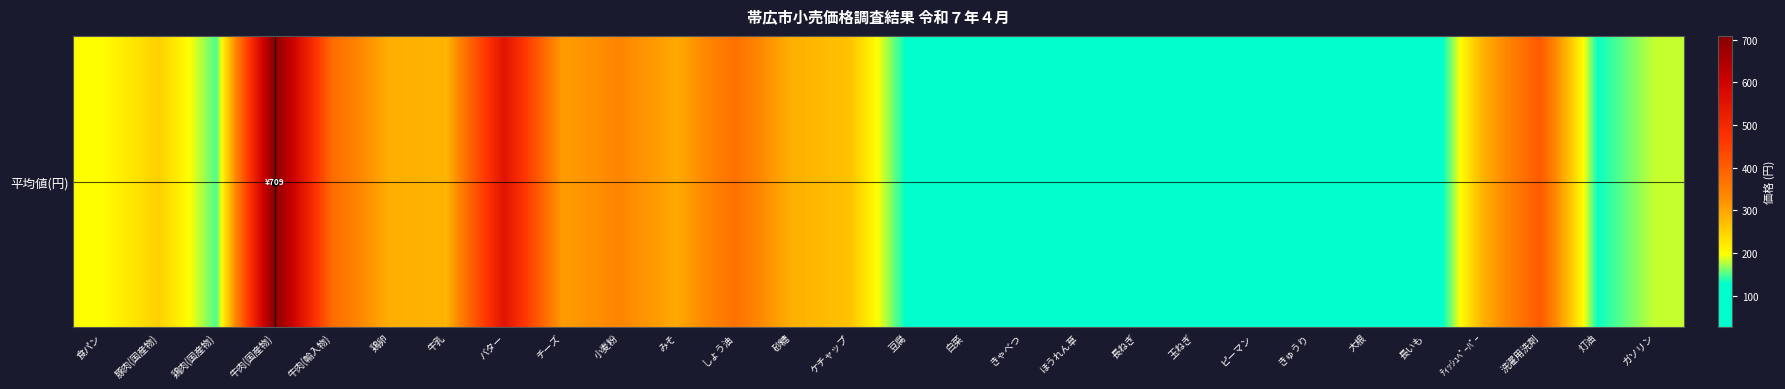

Between 豚肉(国産物) and みそ, which is larger?

みそ